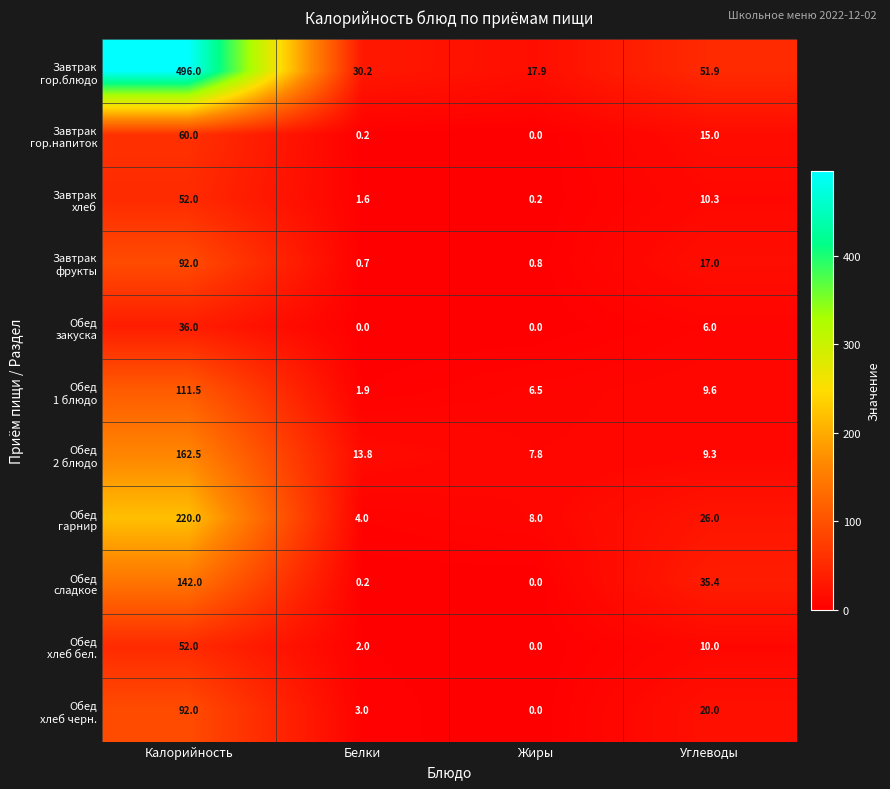

What is the spread (max minus min) of values at Углеводы?

45.9